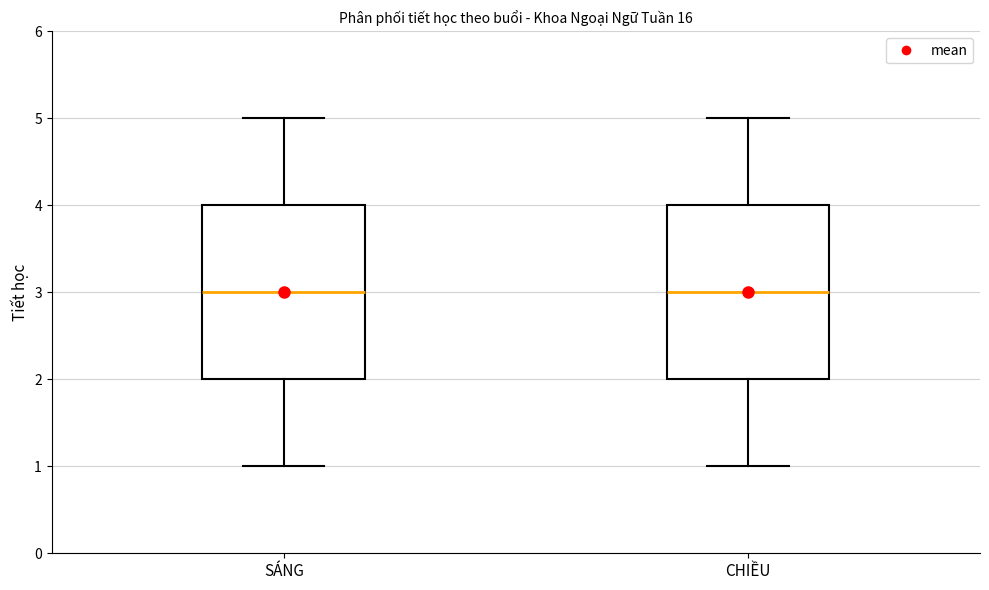

Where does the upper whisker of the box for CHIỀU end on the y-axis? The values are not printed on the chart, so give them approximately, as read against the axis.

5